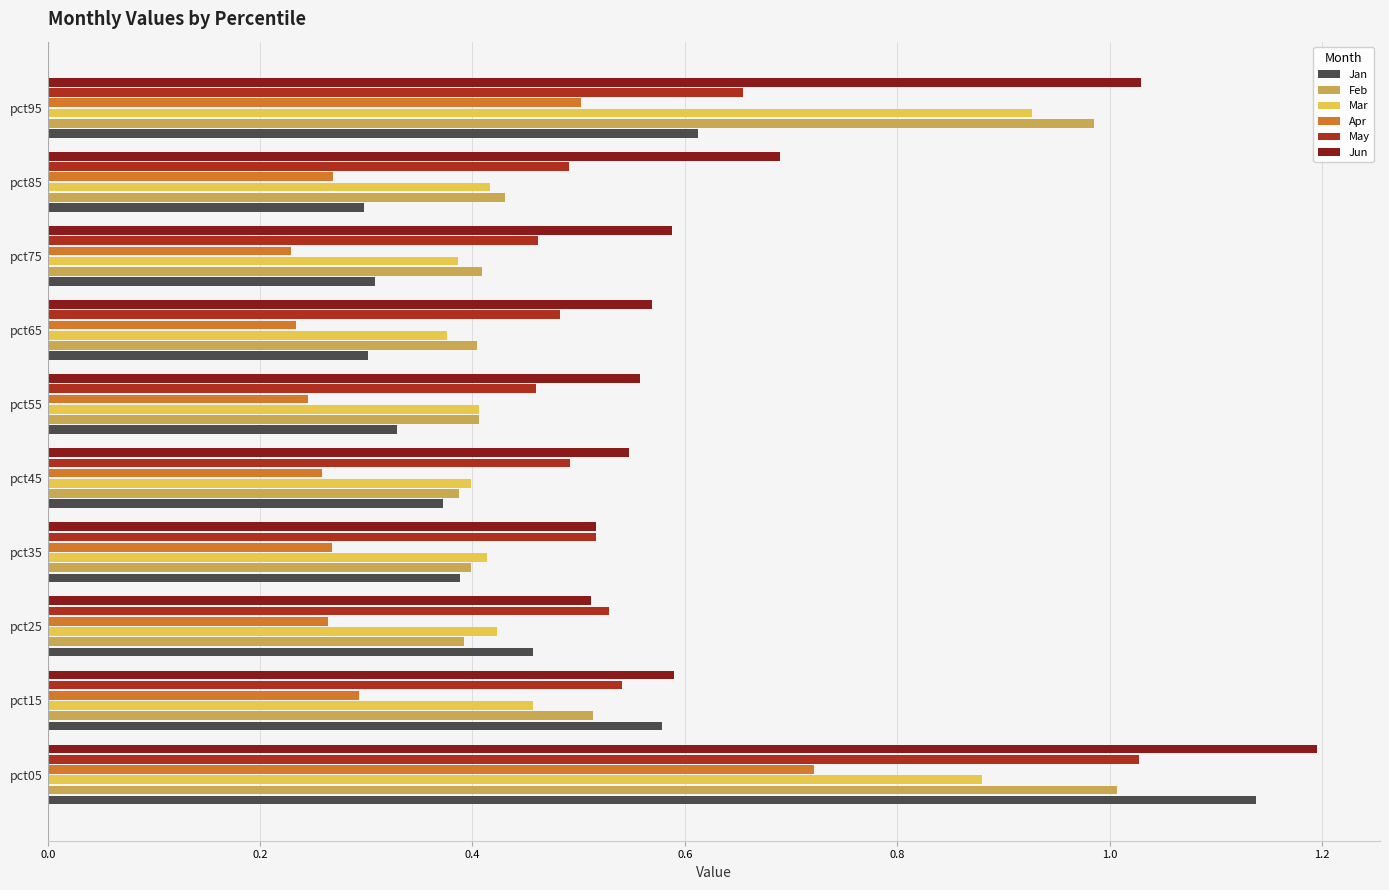

At which category is the sum across all series the highest?

pct05